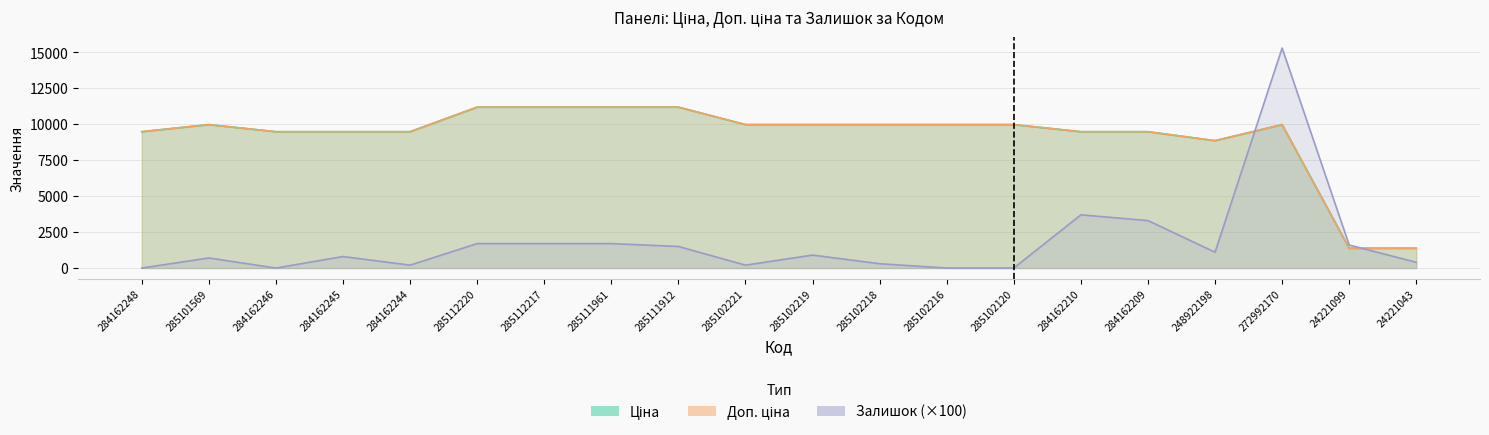

True or false: Доп. ціна and Ціна cross at least once.

False